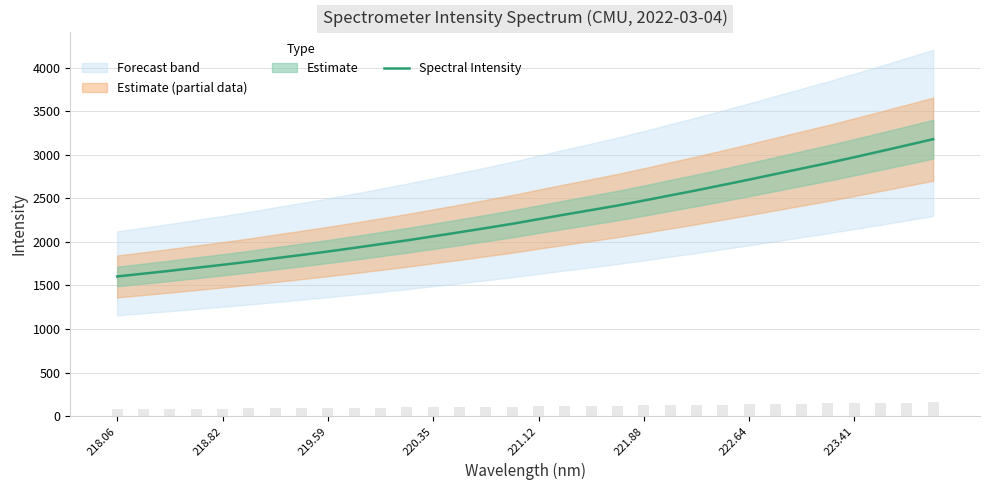

True or false: Spectral Intensity has a value of 2778.6 at 218.06.

False